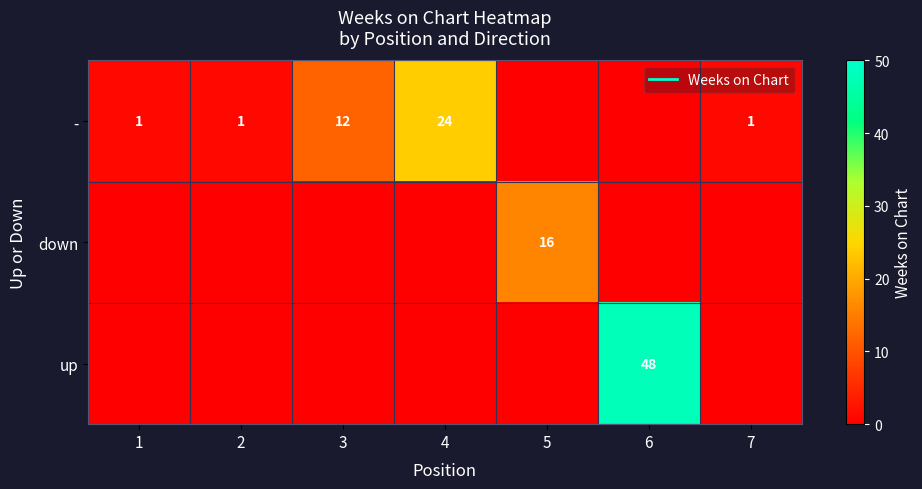

Where does the - series first go above 1?

3